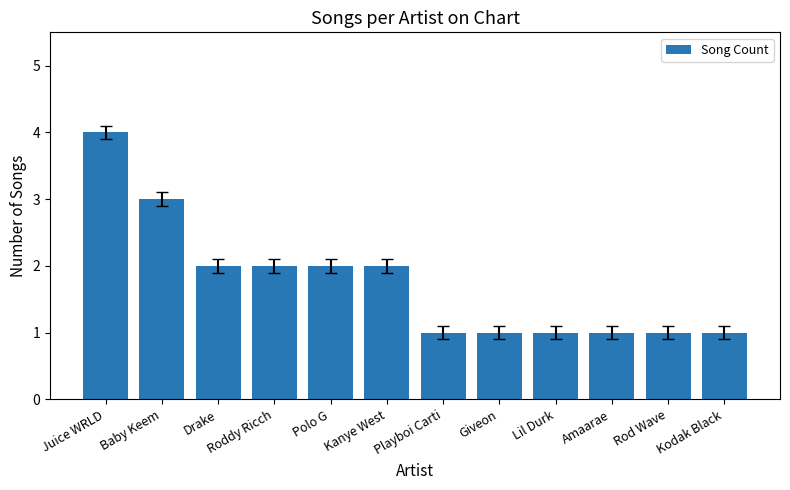

What is the change in value from Baby Keem to Kodak Black?

-2